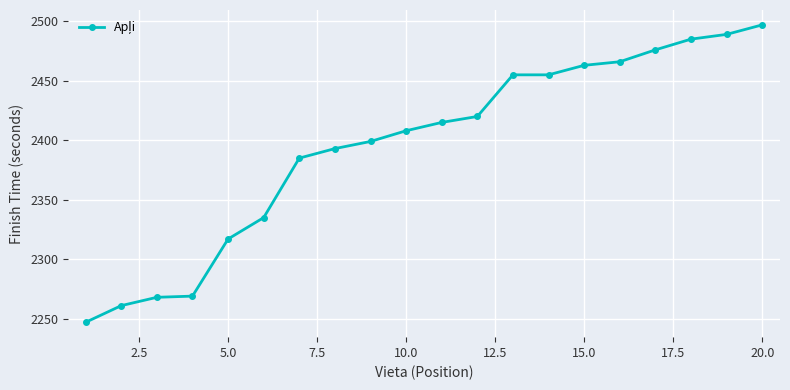

What is the value of the 8th point from the left?

2393